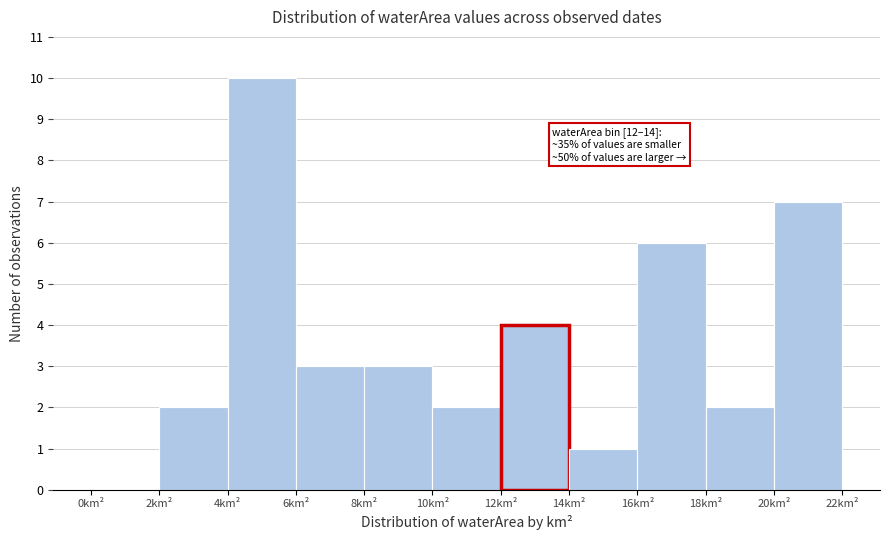

Which range on the x-axis has the tallest bar?

4 to 6